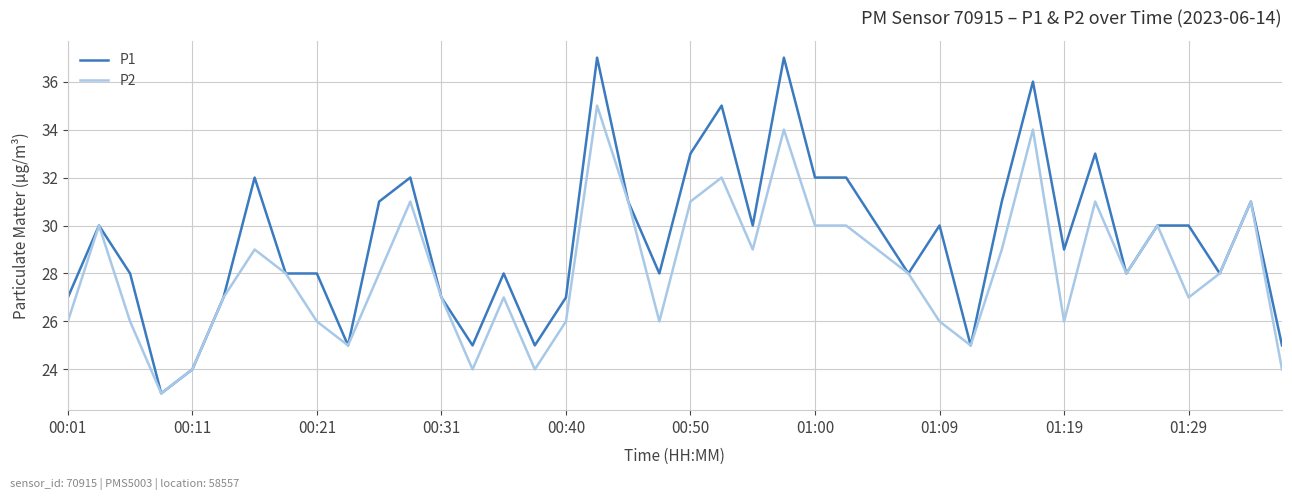

List the series in order of their peak value, lowest first.

P2, P1